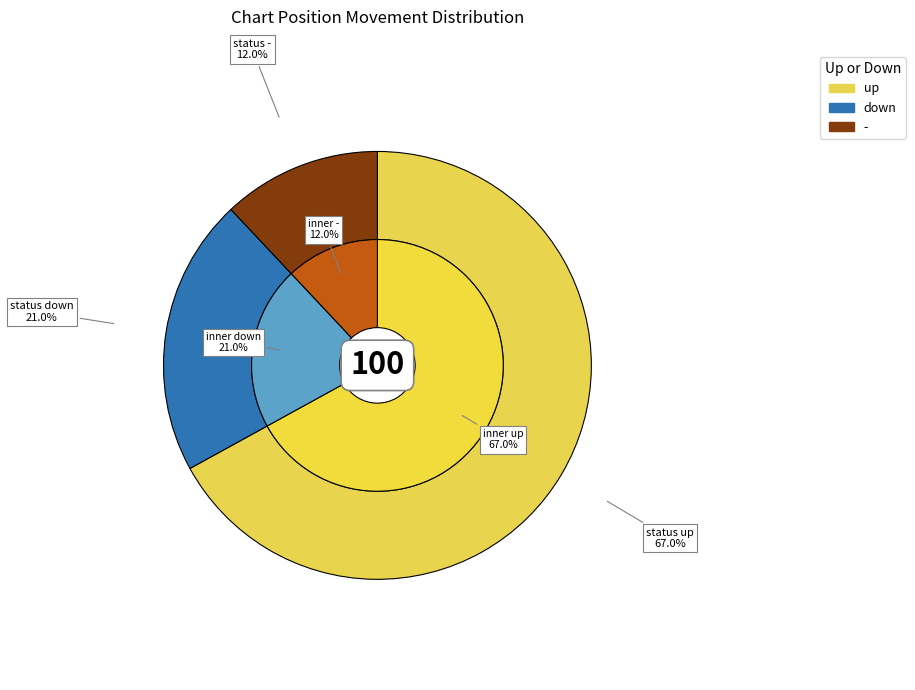

What percentage is the - slice, to the nearest percent?

12%